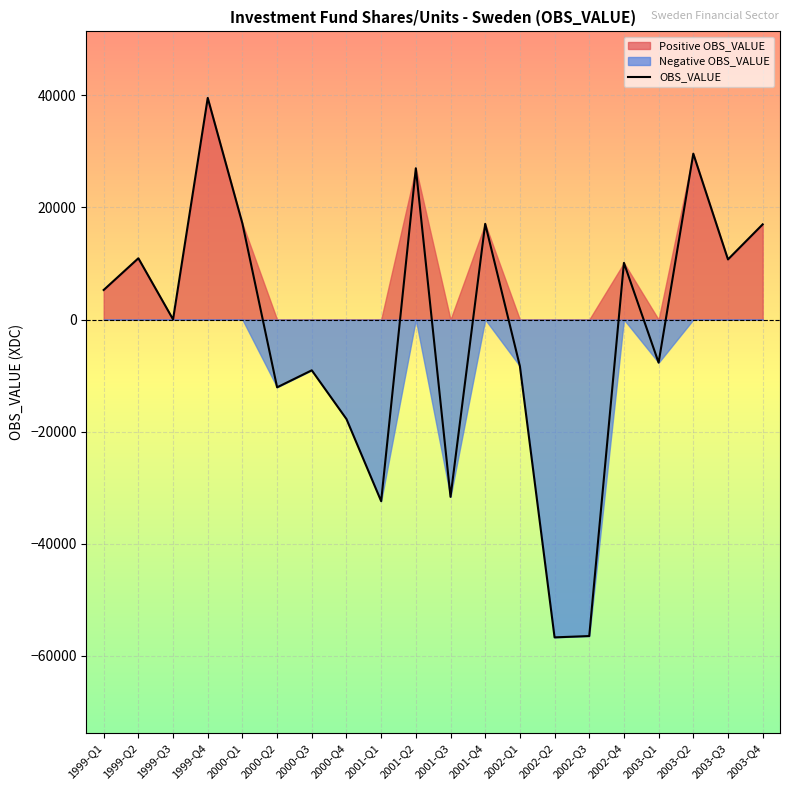

What is the change in value from 2000-Q2 to 2001-Q2?

+39075